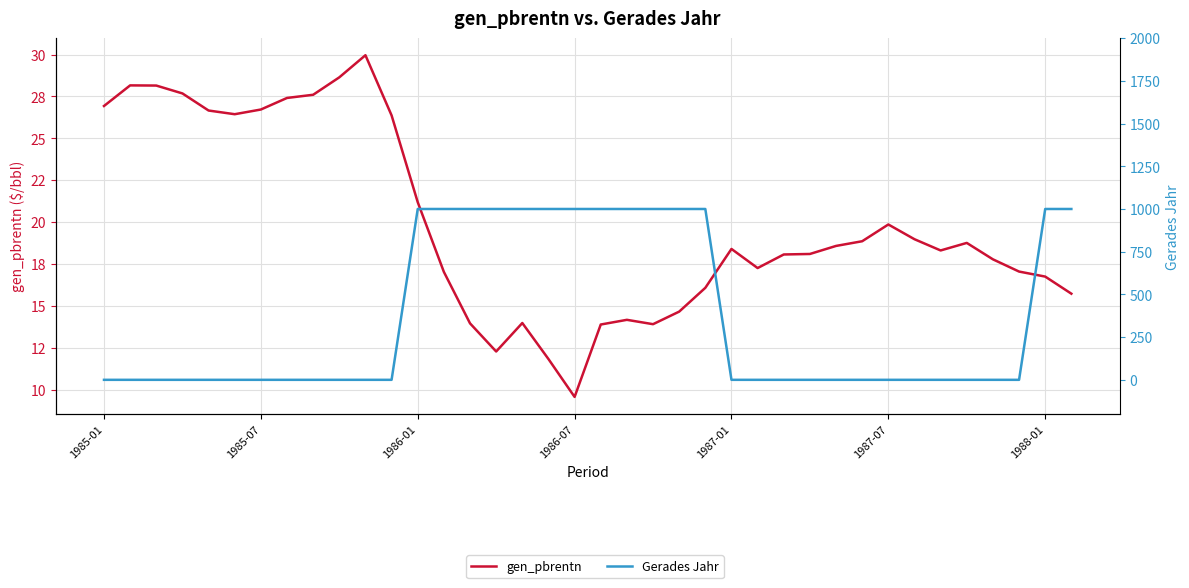

The Gerades Jahr series shows 0.0 at 25. True or false?

True